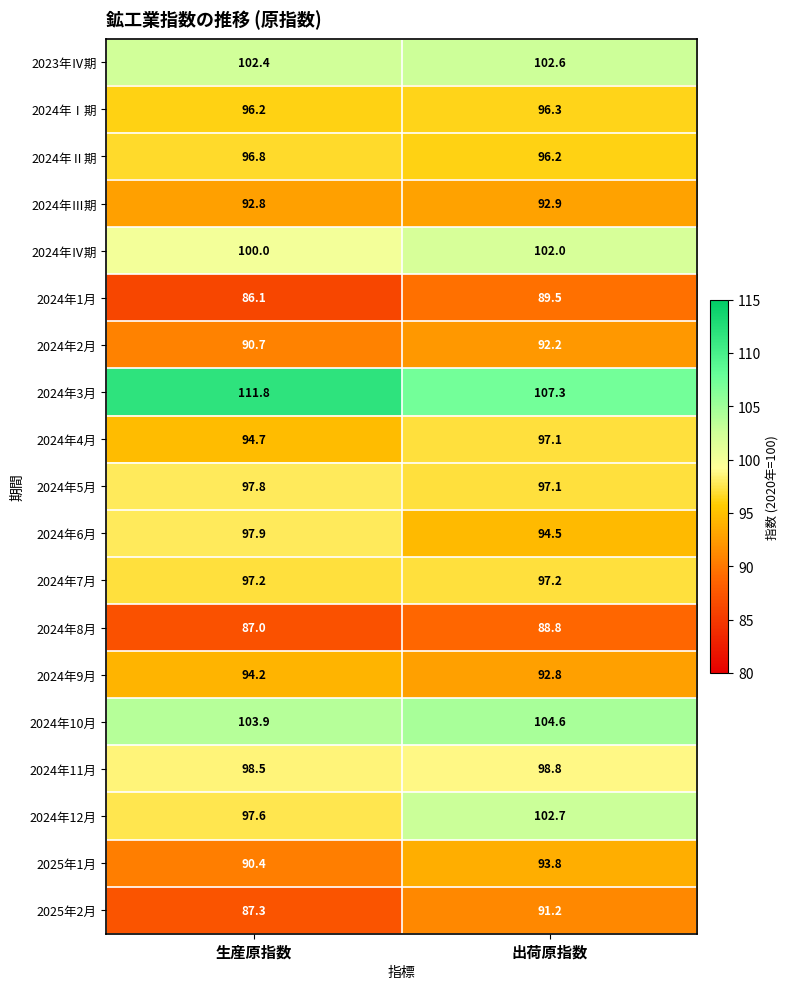

Read the 2025年2月 value at 生産原指数.

87.3